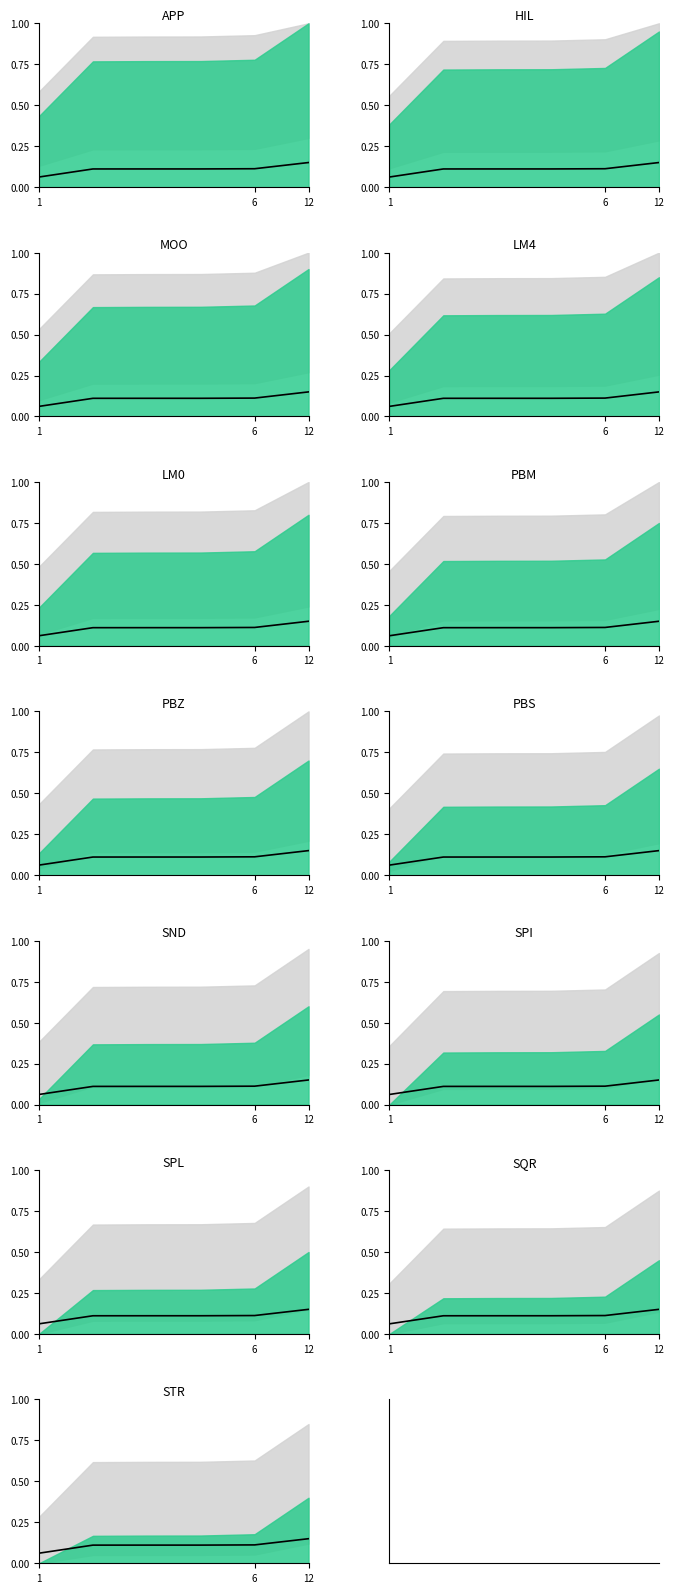

Is it true that the value at 3 is 0.1?

True